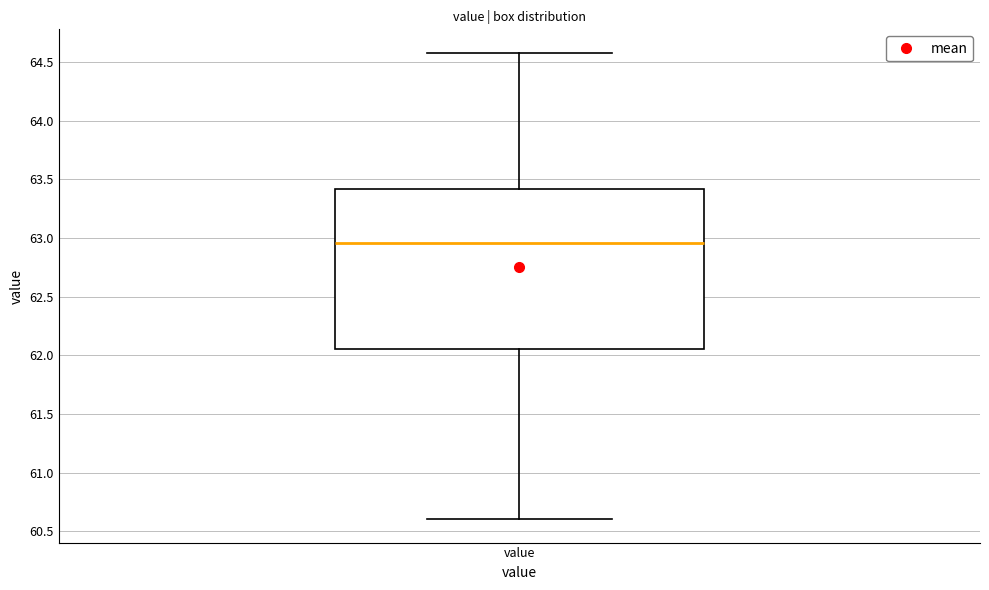

Read this box plot against the y-axis: the position of the median line, the range covered by the box, and the ends of both whiskers. The values are not printed on the chart, so give them approximately, as read against the axis.

median 62.95, box 62.05 to 63.40, whiskers 60.60 to 64.60